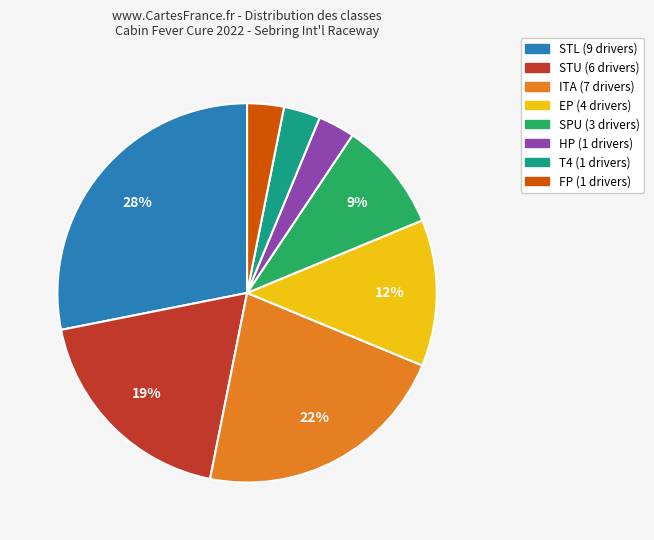

To the nearest percent, what is the difference between the largest and smallest slice percentages?

25%